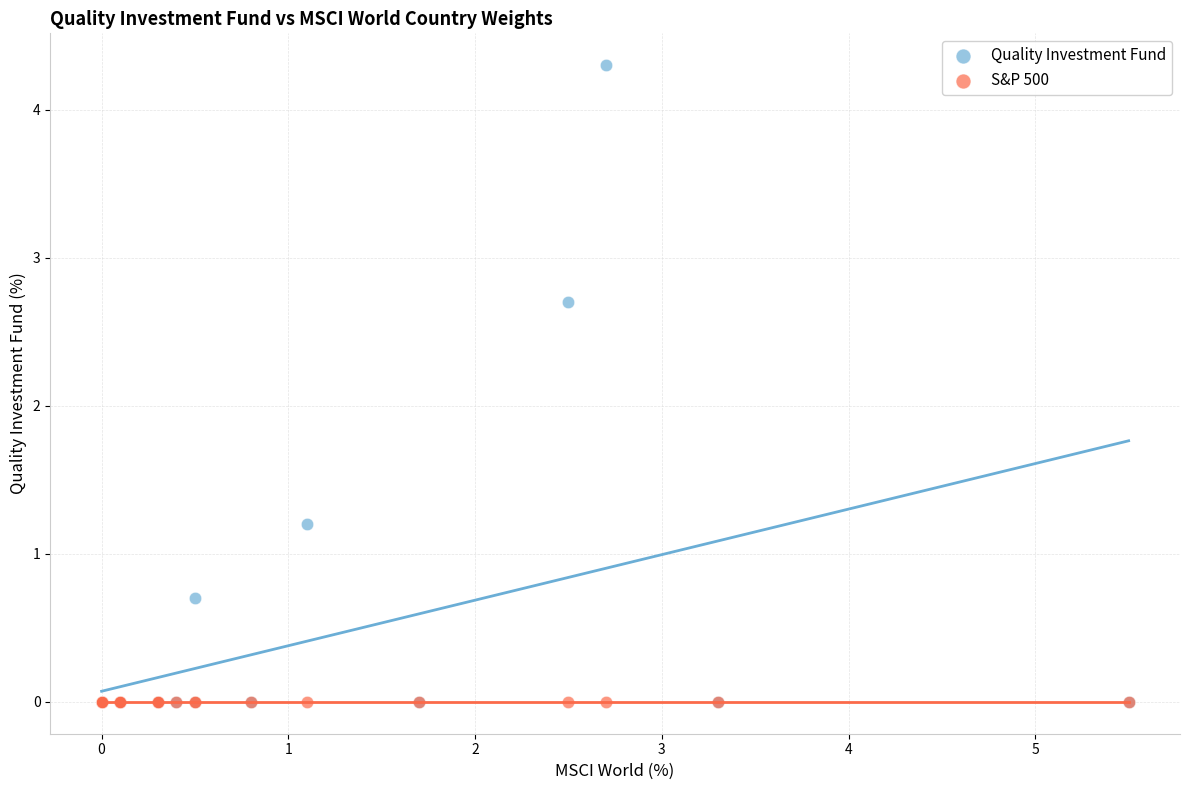

Across all series, what Y value is closest to 2?

2.7